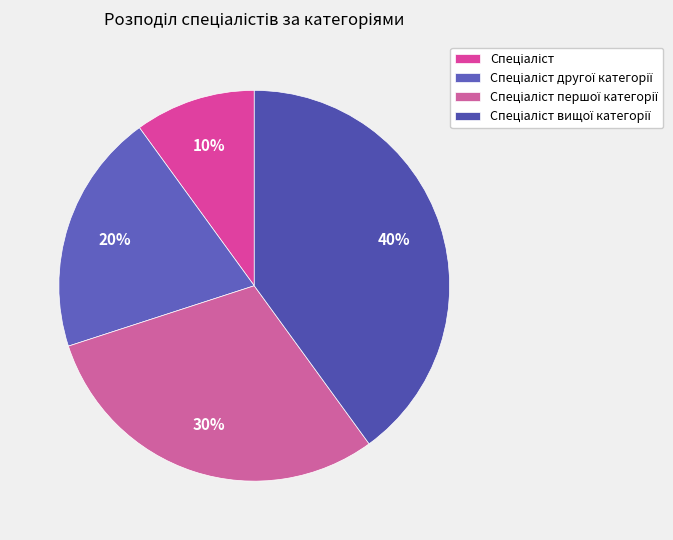

To the nearest percent, what is the difference between the largest and smallest slice percentages?

30%